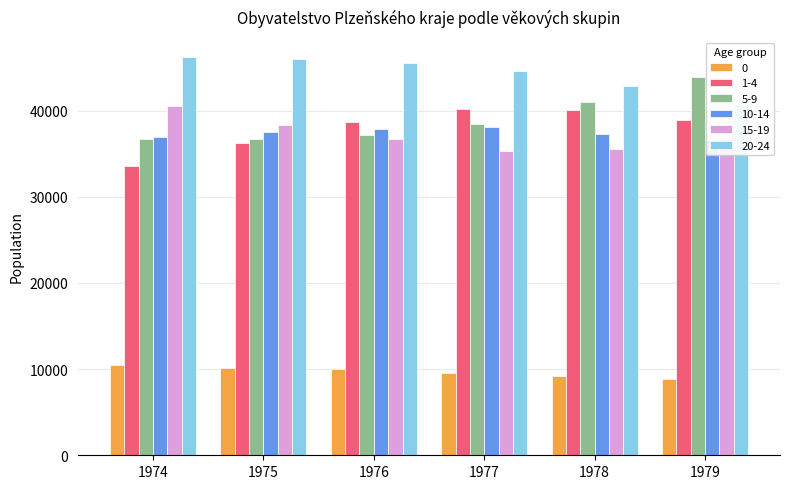

Which series changed the most between 1976 and 1978?

5-9